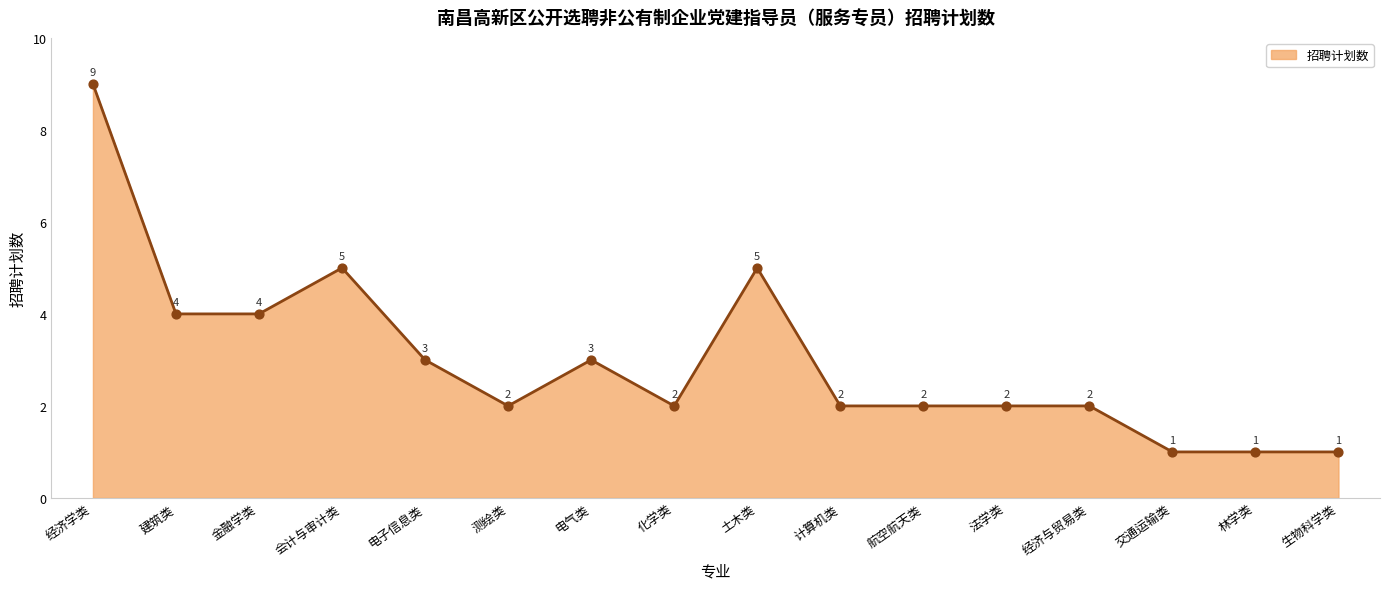

What is the ratio of the value at 测绘类 to the value at 经济学类?

0.2